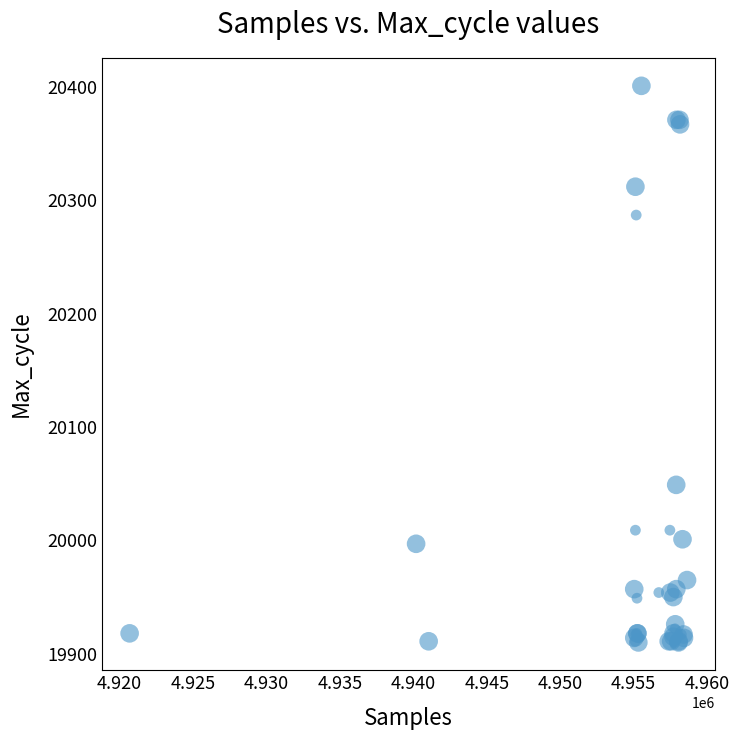

What Y value in the scatter plot is closest to 20155?

20049